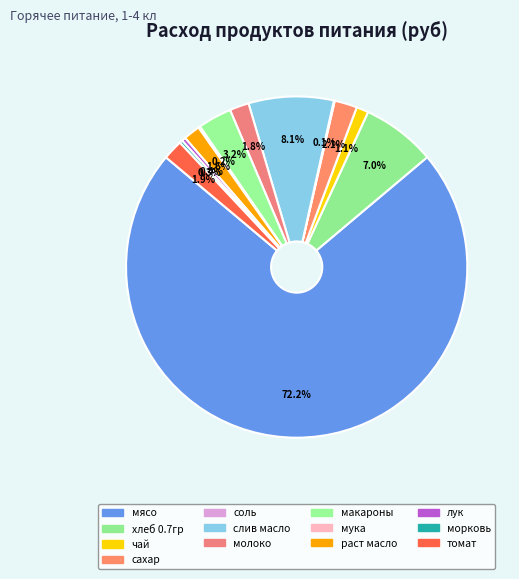

What is the largest slice in the pie chart?

мясо